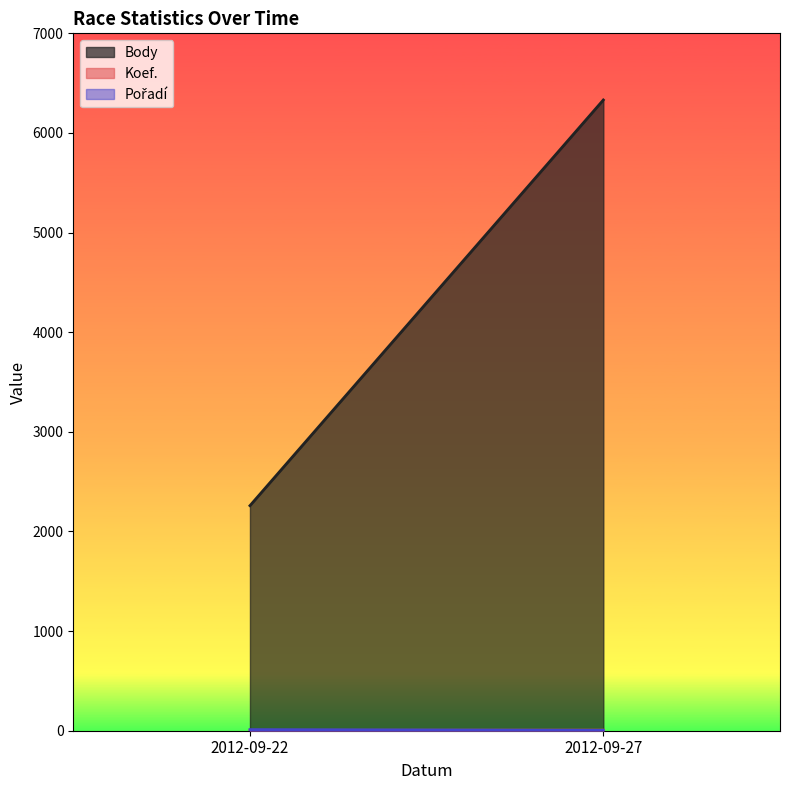

At which category does the chart reach its peak across all series?

2012-09-27